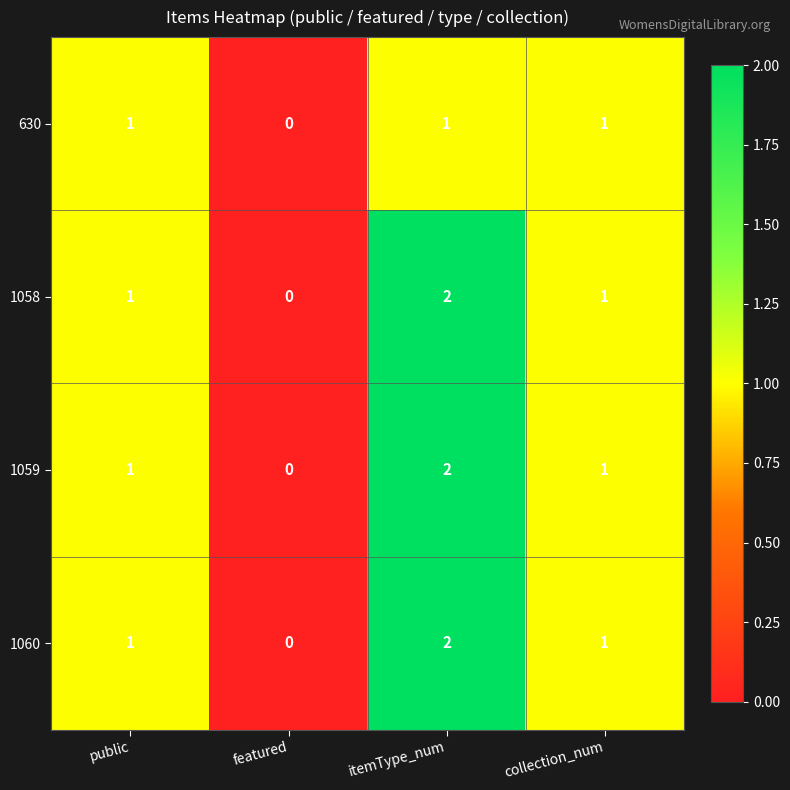

Reading left to right, what are all the values shown in this chart?

630: public=1	featured=0	itemType_num=1	collection_num=1
1058: public=1	featured=0	itemType_num=2	collection_num=1
1059: public=1	featured=0	itemType_num=2	collection_num=1
1060: public=1	featured=0	itemType_num=2	collection_num=1